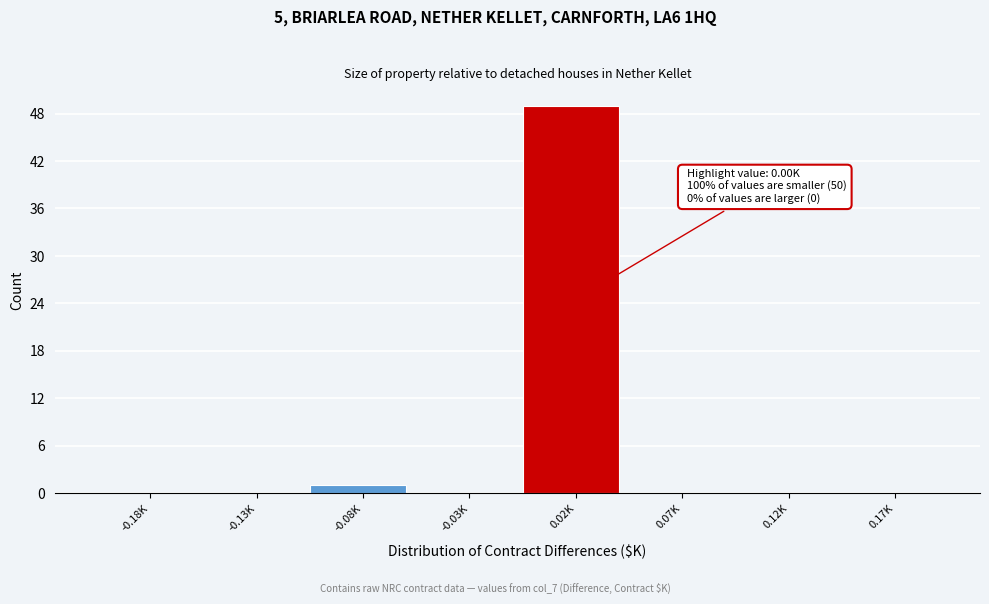

Reading left to right, transcribe all the data shown in this chart.

-0.18K=0	-0.13K=0	-0.08K=1	-0.03K=0	0.02K=49	0.07K=0	0.12K=0	0.17K=0